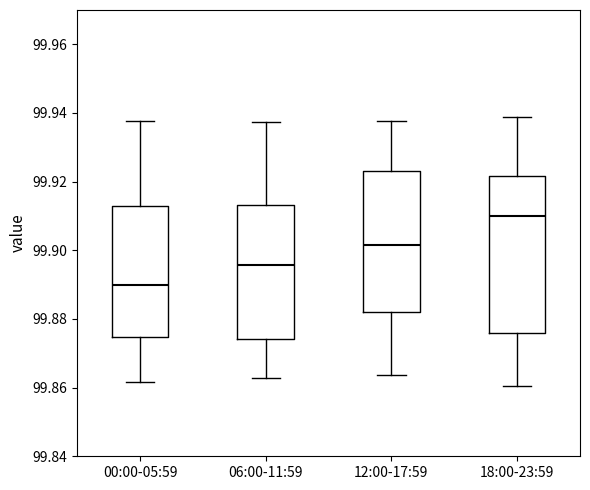

Reading left to right, transcribe this box plot: for each box, give where its median line is, the range the box spans, and where its two whiskers end, as read against the y-axis. The values are not printed on the chart, so give them approximately, as read against the axis.

00:00-05:59: median 99.890, box 99.874 to 99.912, whiskers 99.862 to 99.938
06:00-11:59: median 99.896, box 99.874 to 99.914, whiskers 99.862 to 99.938
12:00-17:59: median 99.902, box 99.882 to 99.924, whiskers 99.864 to 99.938
18:00-23:59: median 99.910, box 99.876 to 99.922, whiskers 99.860 to 99.938